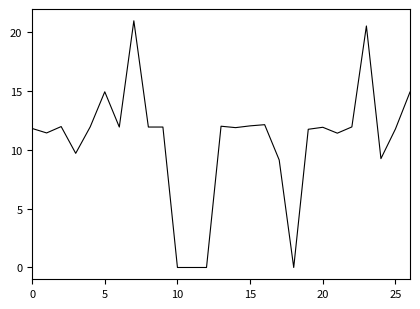

What is the maximum value shown in the chart?

20.9